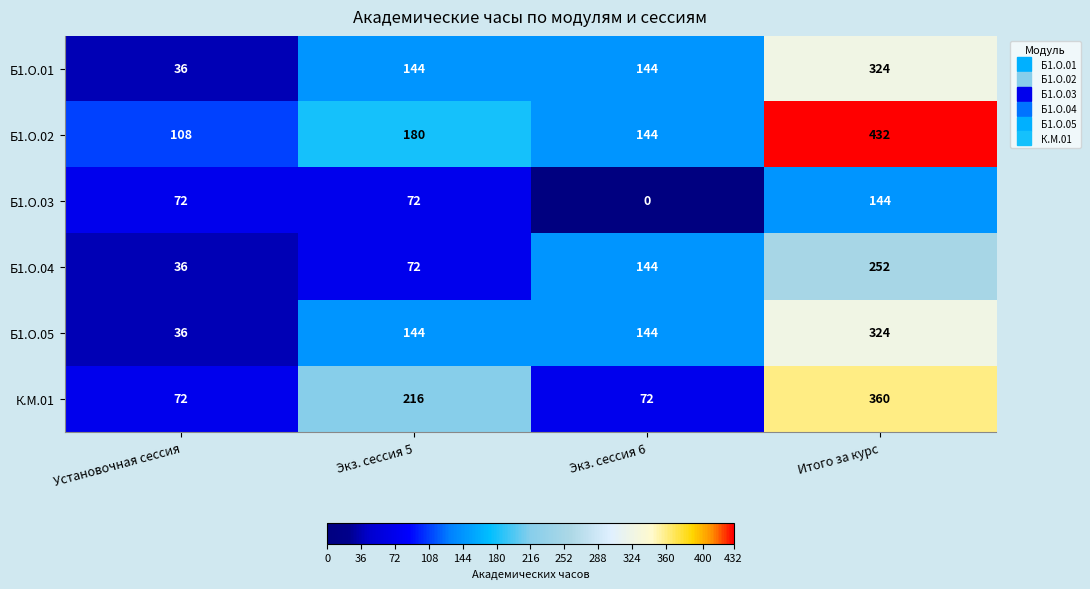

Which category has the highest value across all series?

Итого за курс